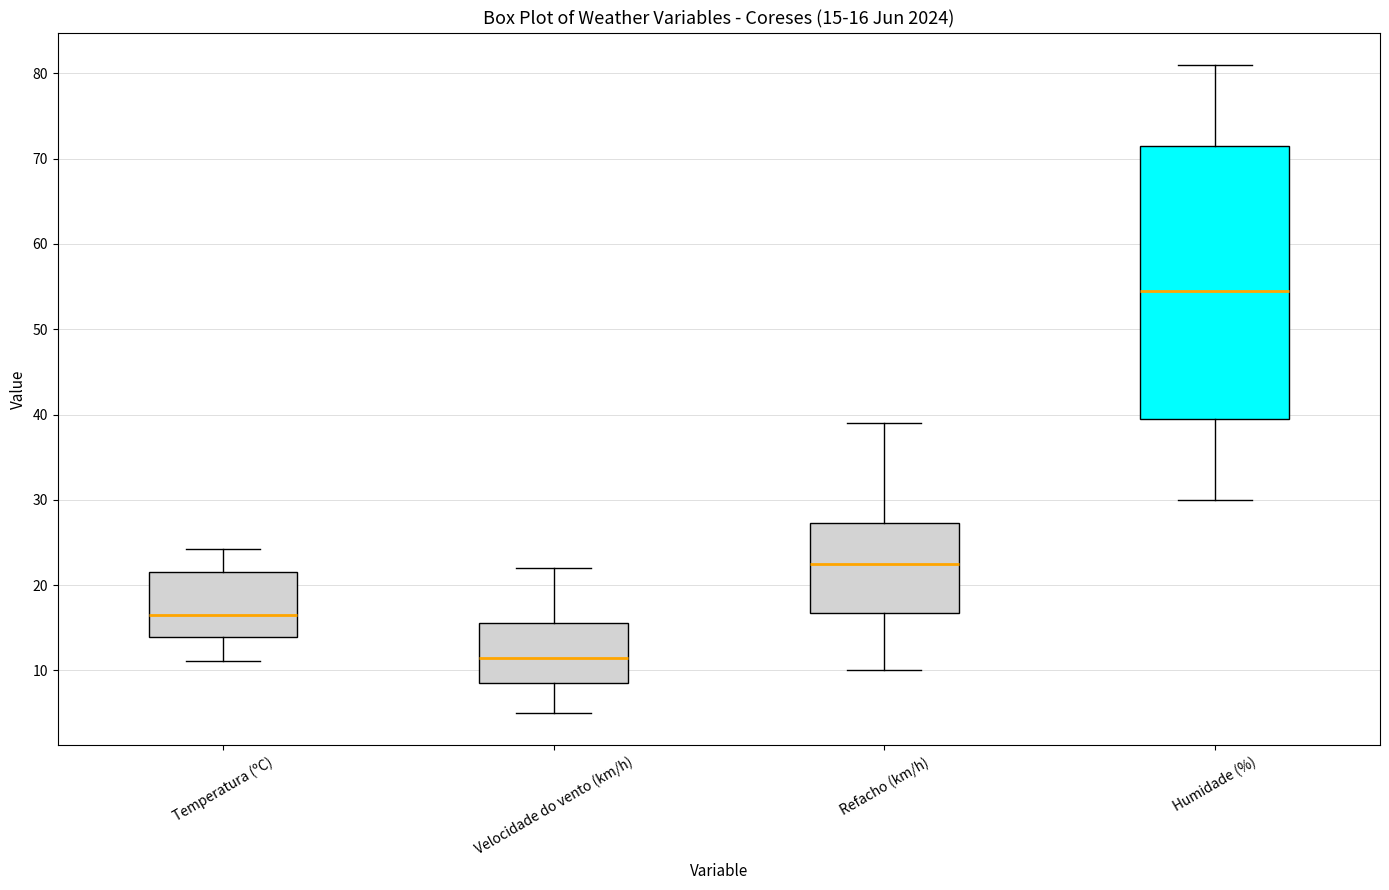

Which box's median line is the highest?

Humidade (%)